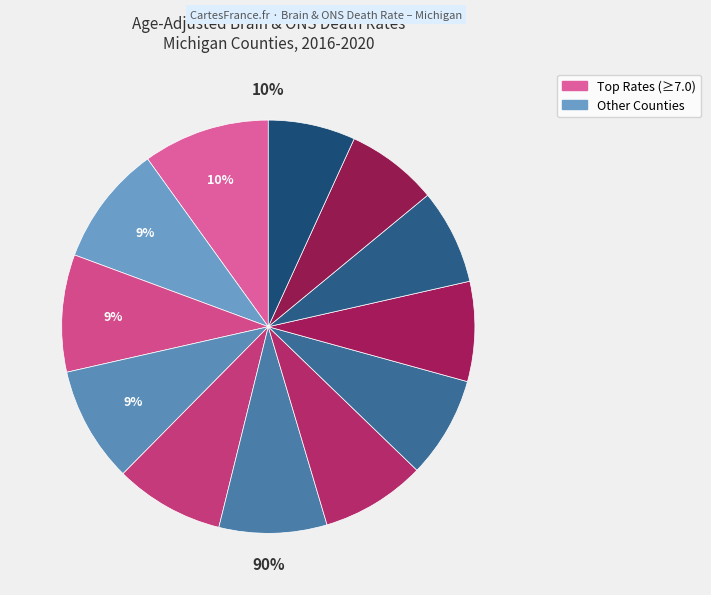

Is there any slice that represents more than half of the pie?

No